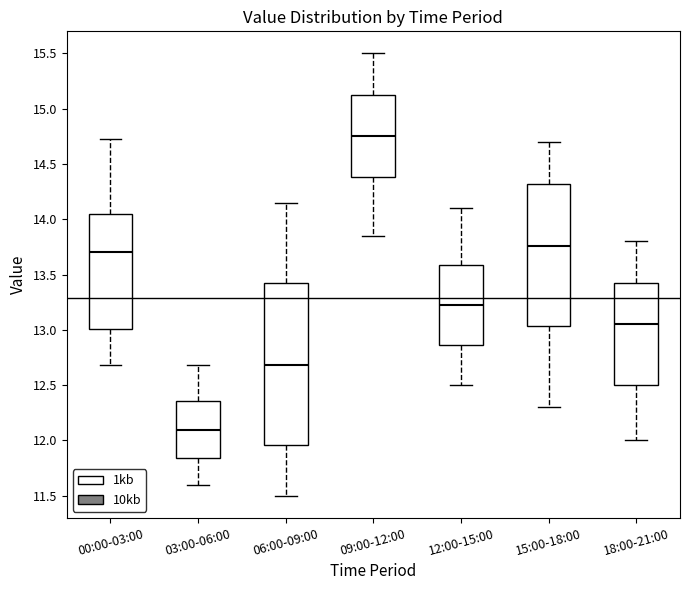

Reading left to right, read every box against the y-axis: the position of its median line, the range the box covers, and the ends of its whiskers. The values are not printed on the chart, so give them approximately, as read against the axis.

00:00-03:00: median 13.70, box 13.00 to 14.05, whiskers 12.70 to 14.75
03:00-06:00: median 12.10, box 11.85 to 12.35, whiskers 11.60 to 12.70
06:00-09:00: median 12.70, box 11.95 to 13.40, whiskers 11.50 to 14.15
09:00-12:00: median 14.75, box 14.40 to 15.10, whiskers 13.85 to 15.50
12:00-15:00: median 13.25, box 12.85 to 13.60, whiskers 12.50 to 14.10
15:00-18:00: median 13.75, box 13.05 to 14.30, whiskers 12.30 to 14.70
18:00-21:00: median 13.05, box 12.50 to 13.40, whiskers 12.00 to 13.80